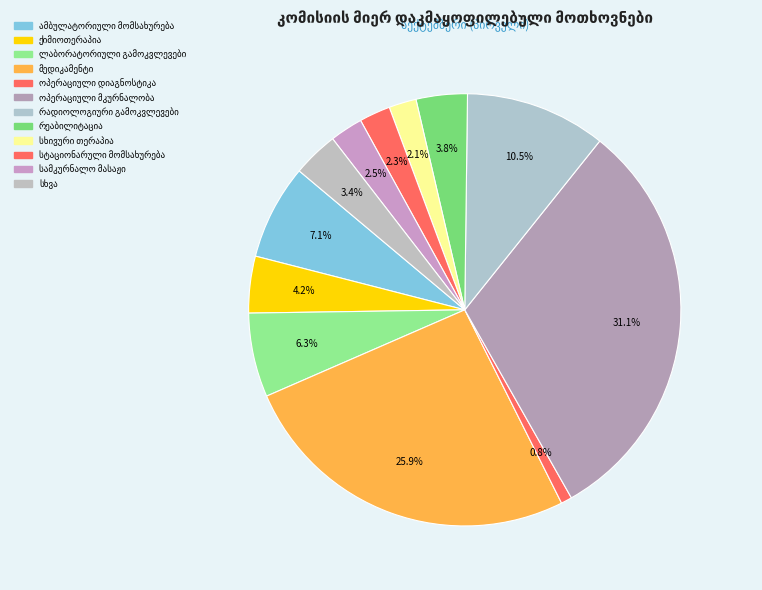

How much of the chart is everything except სტაციონარული მომსახურება?

97.7%